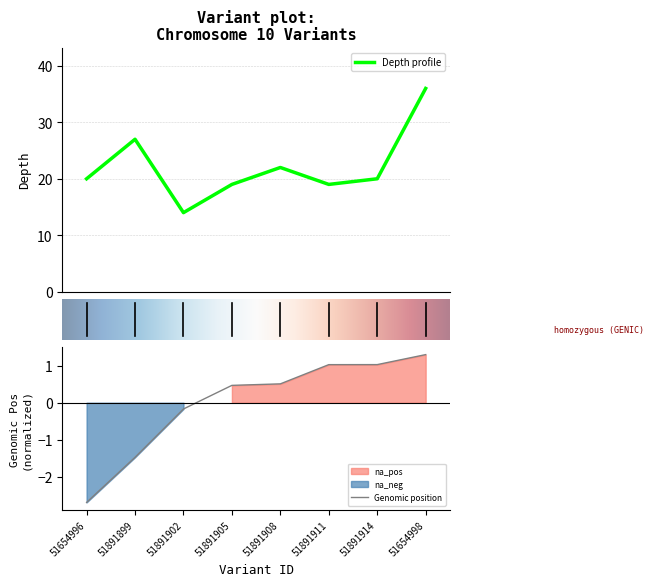

Reading left to right, transcribe all the data shown in this chart.

depth: 20.0	27.0	14.0	19.0	22.0	19.0	20.0	36.0
start: -2.7	-1.5	-0.2	0.5	0.5	1.0	1.0	1.3